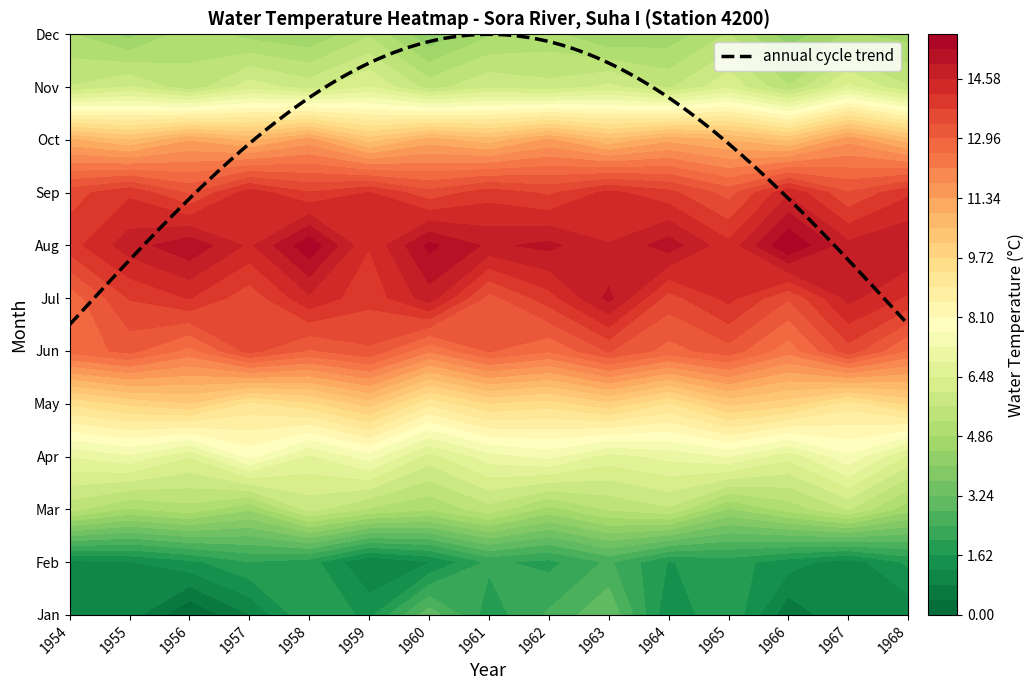

Is it true that Apr equals 6.6 at 12?

True